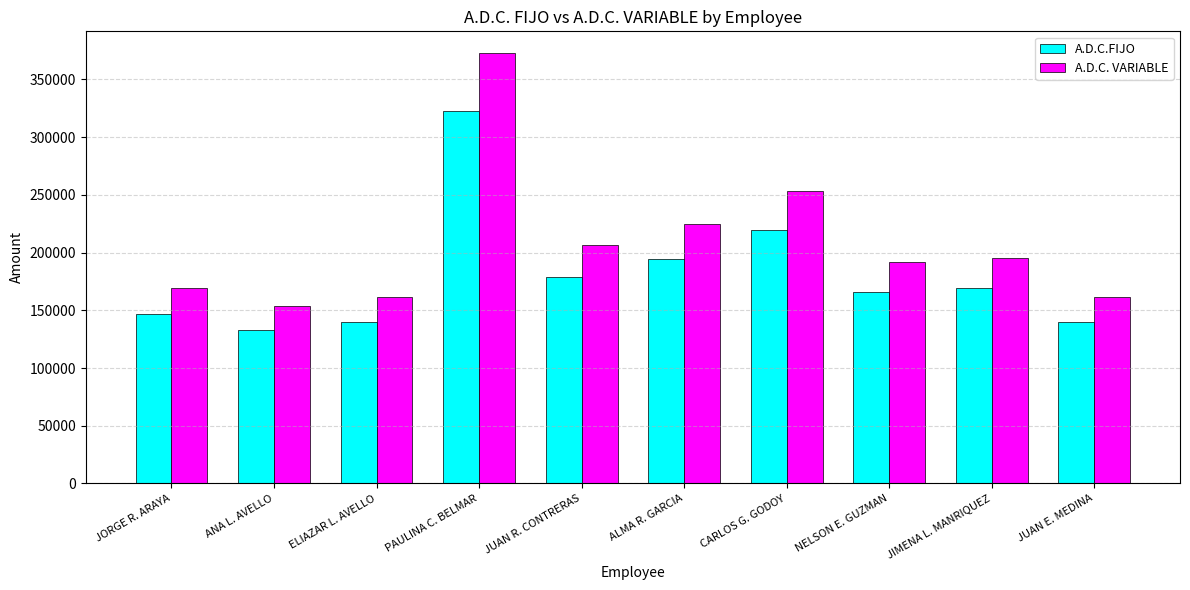

What is the sum of all A.D.C. VARIABLE values?

2090317